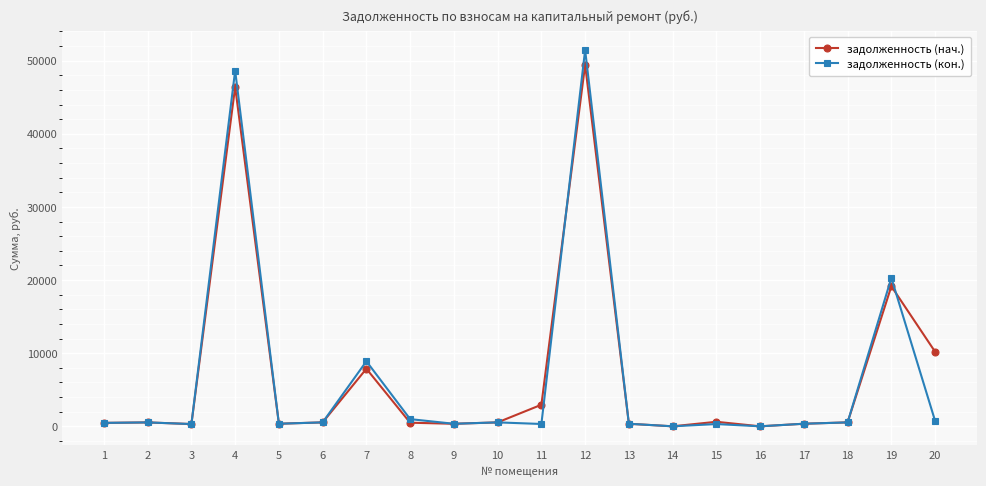

At which category does the chart reach its peak across all series?

12